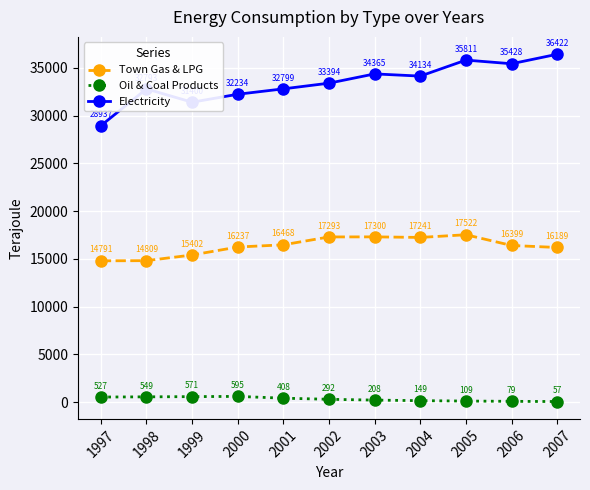

At which label does Oil & Coal Products first exceed 292?

1997